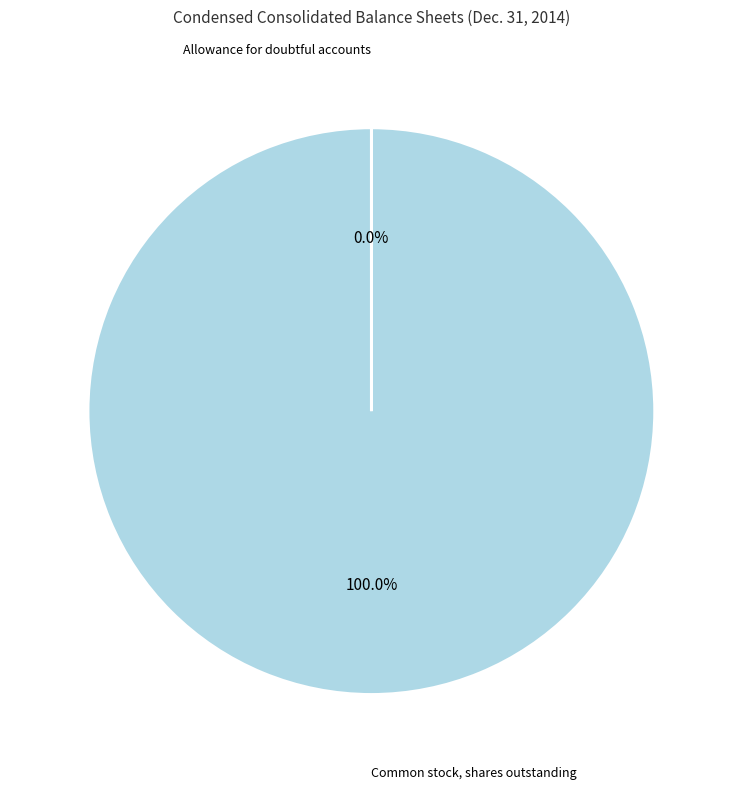

Is there a majority slice in this chart?

Yes